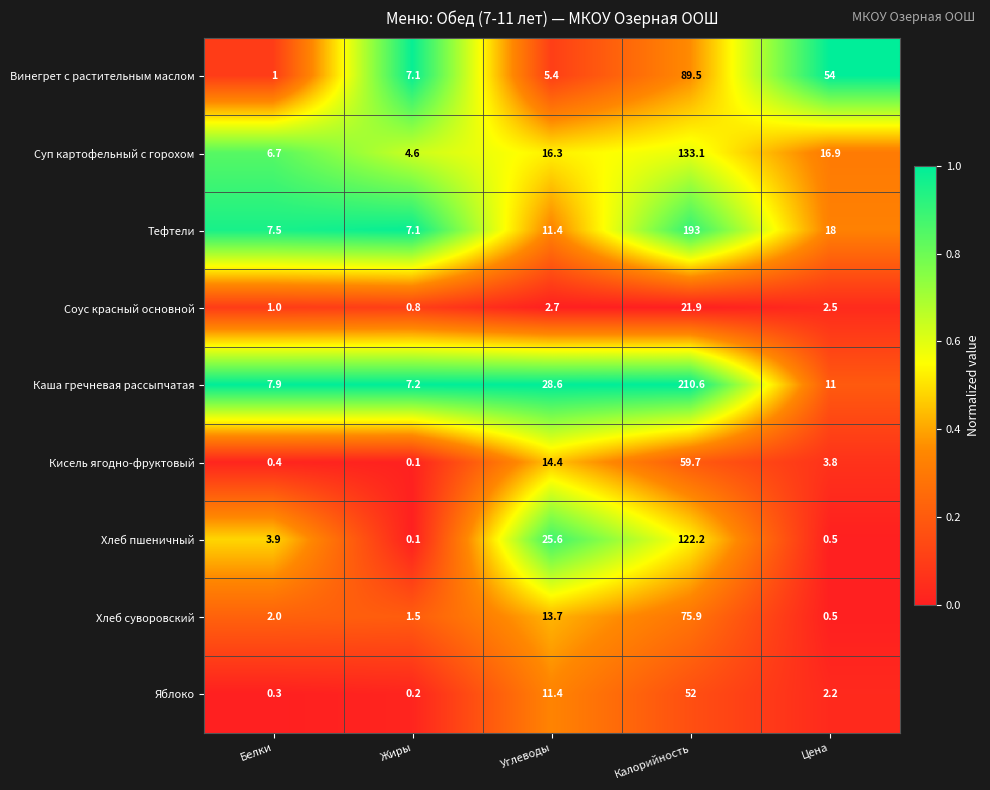

The value of Суп картофельный с горохом at Углеводы is 16.3. True or false?

True